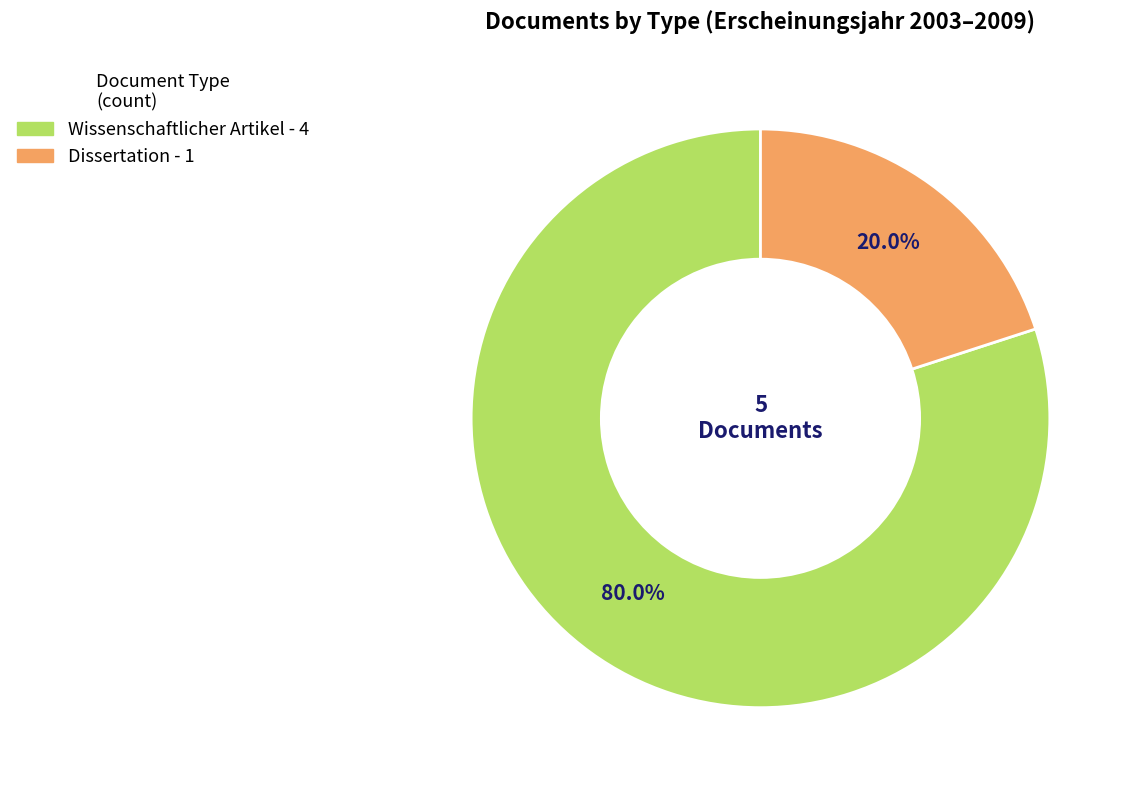

Does any single category account for the majority?

Yes